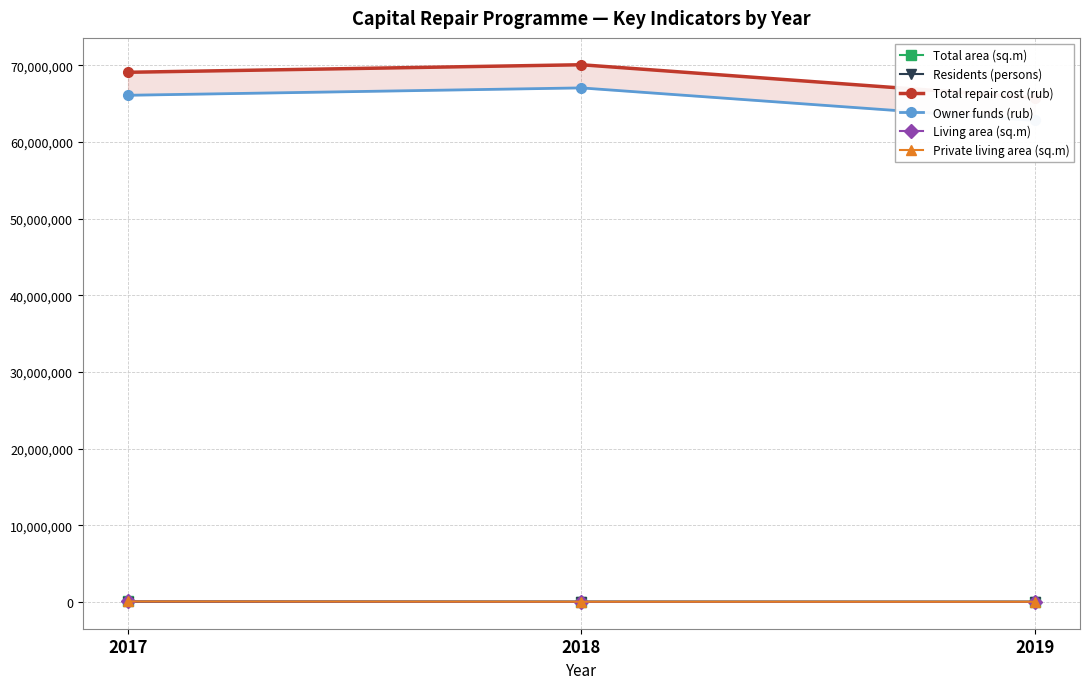

Reading left to right, transcribe all the data shown in this chart.

Total area (sq.m): 2017=79938.4	2018=35317.2	2019=25473.5
Residents (persons): 2017=3417.0	2018=1150.0	2019=842.0
Total repair cost (rub): 2017=69105022.0	2018=70088312.9	2019=65778370.2
Owner funds (rub): 2017=66105522.0	2018=67067323.9	2019=62818343.5
Living area (sq.m): 2017=57923.3	2018=22959.3	2019=16710.5
Private living area (sq.m): 2017=55057.2	2018=22109.0	2019=16368.6